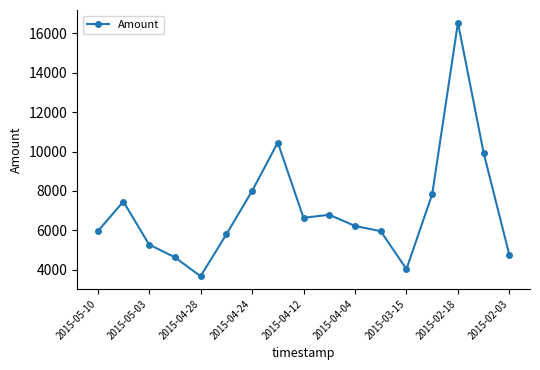

What is the greatest value displayed?

16544